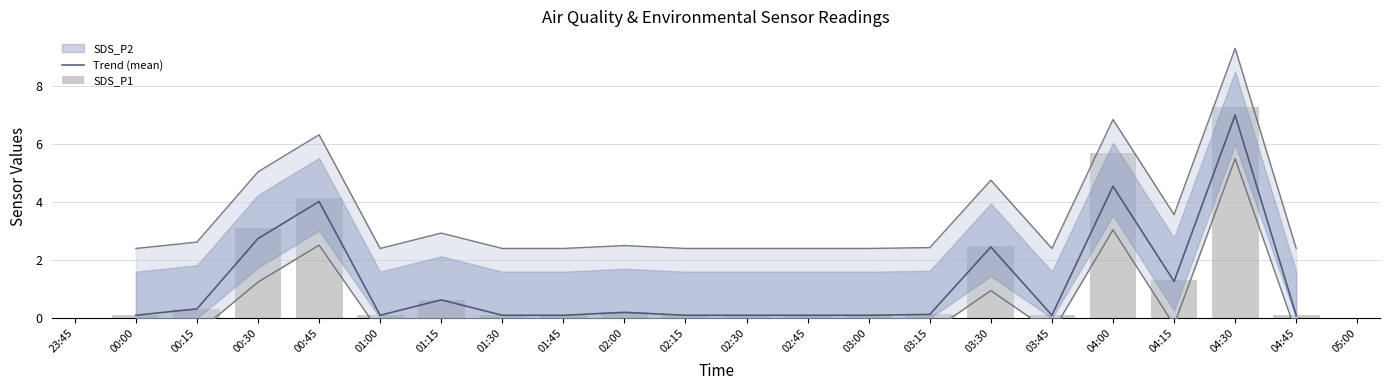

Between 03:00 and 04:15, which series saw the biggest shift?

SDS_P1